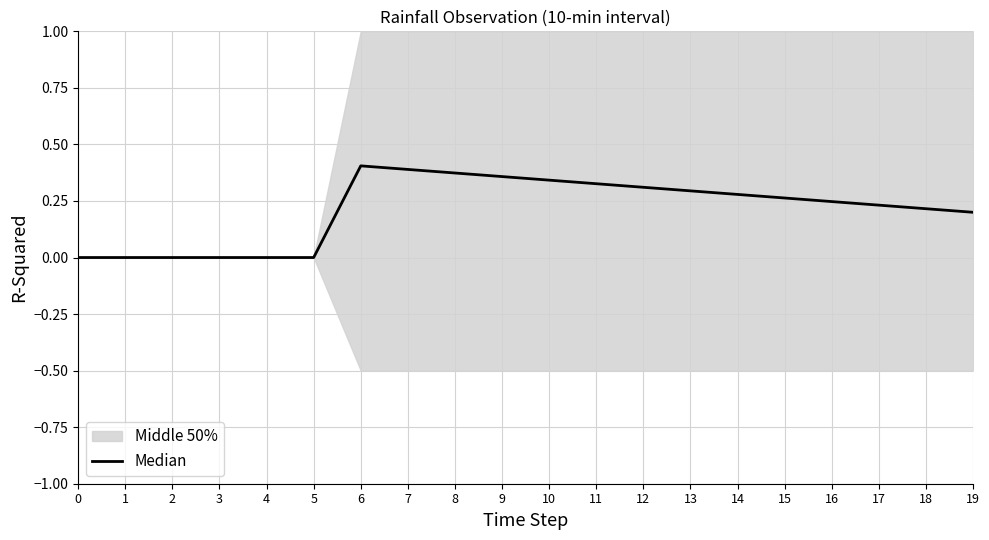

How many lines are shown in the chart?

1